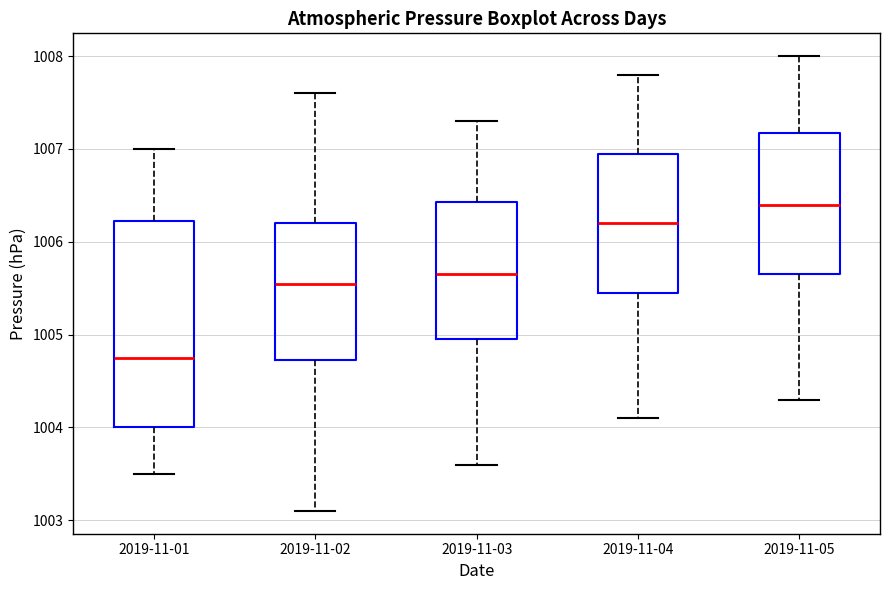

Which box is the tallest, from its lower edge to its upper edge?

2019-11-01